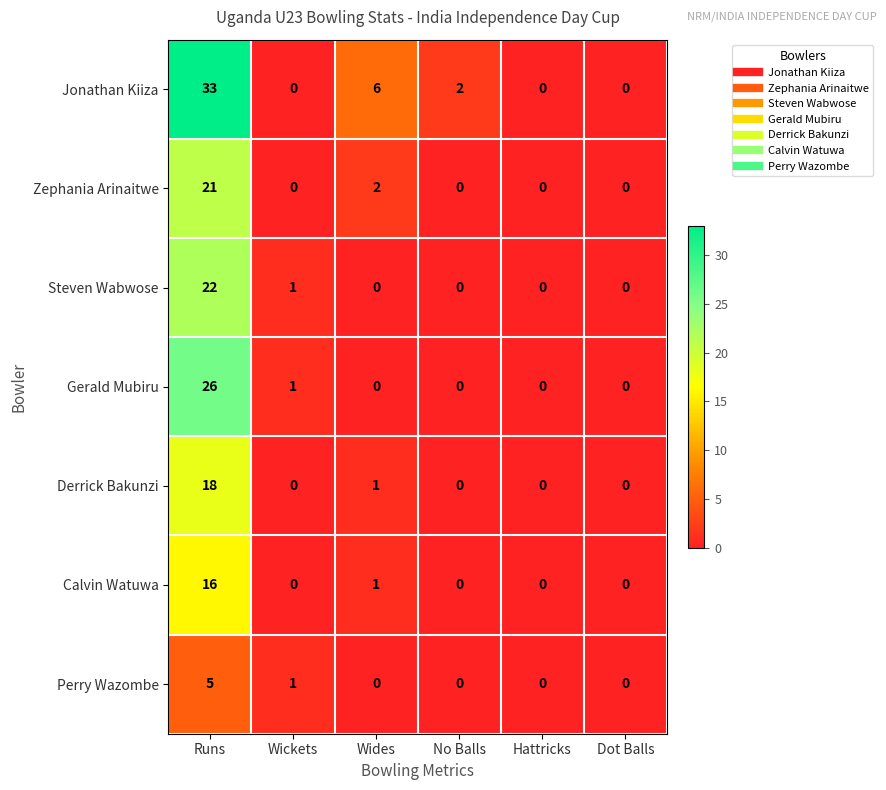

The Zephania Arinaitwe series shows 2 at Wides. True or false?

True